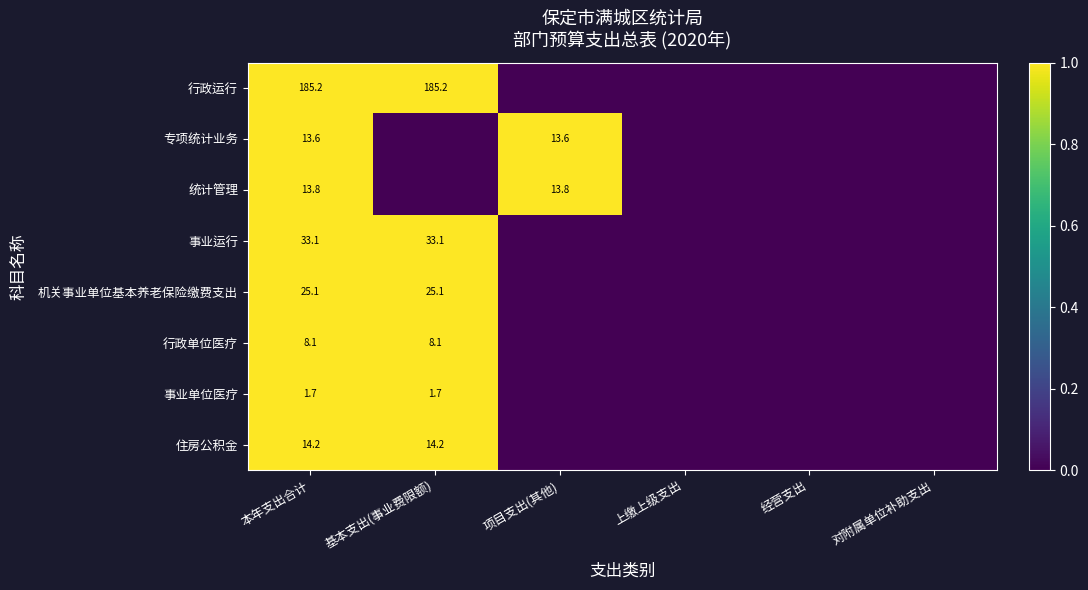

True or false: 住房公积金 has a value of 21.2 at 本年支出合计.

False